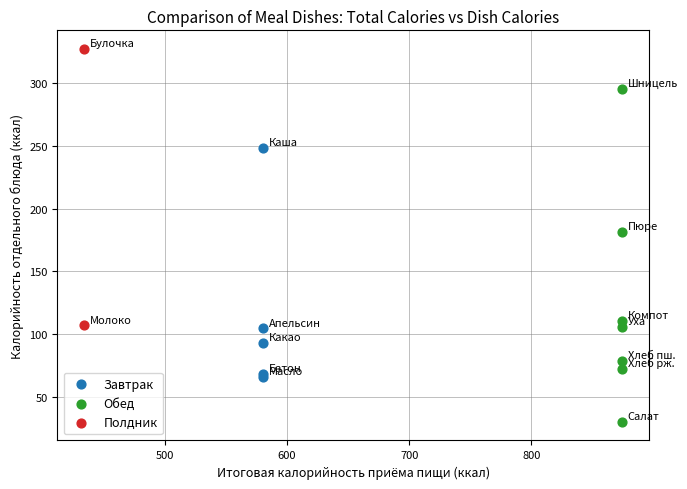

What are all the series names shown in the legend?

Завтрак, Обед, Полдник